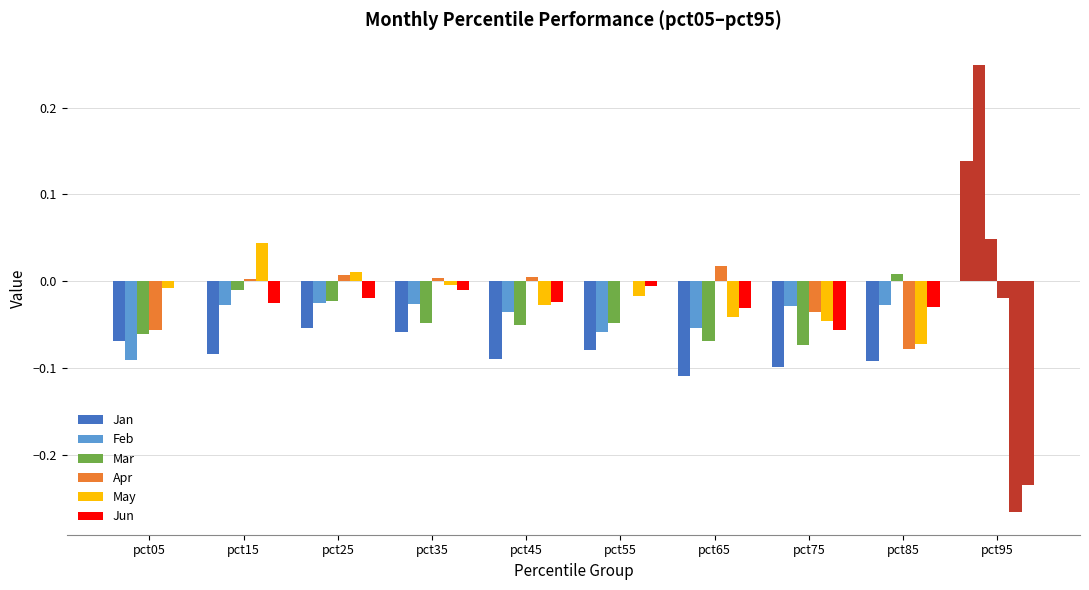

True or false: Jun has a value of -0.0 at pct65.

False